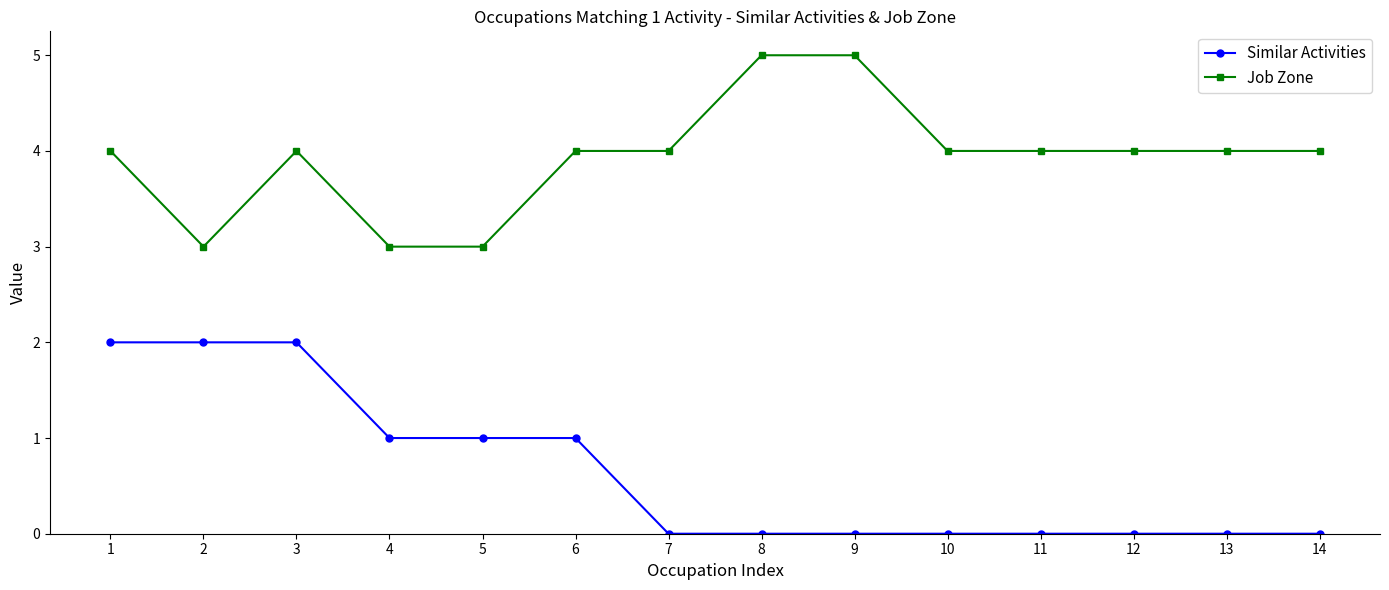

What is the difference between the maximum and minimum values in the Job Zone series?

2